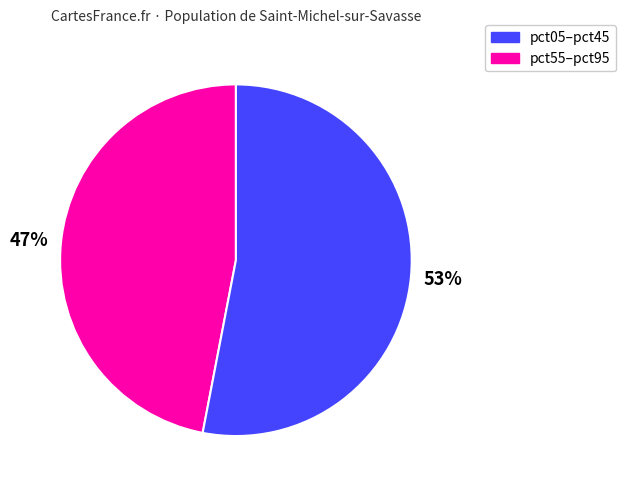

To the nearest percent, what is the difference between the largest and smallest slice percentages?

6%